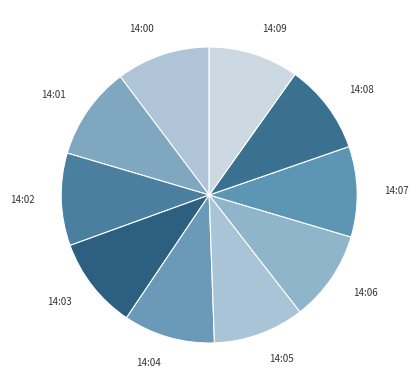

The 14:03 slice represents 24% of the pie. True or false?

False